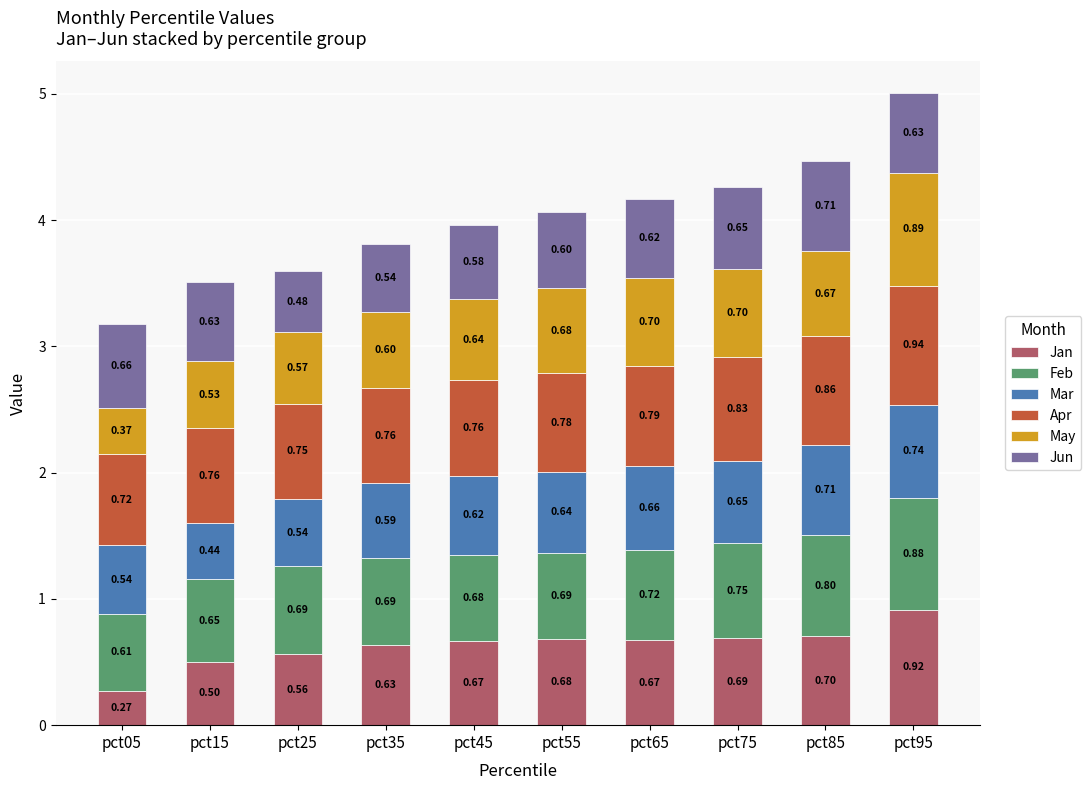

What is the total value across all series at pct95?

5.0